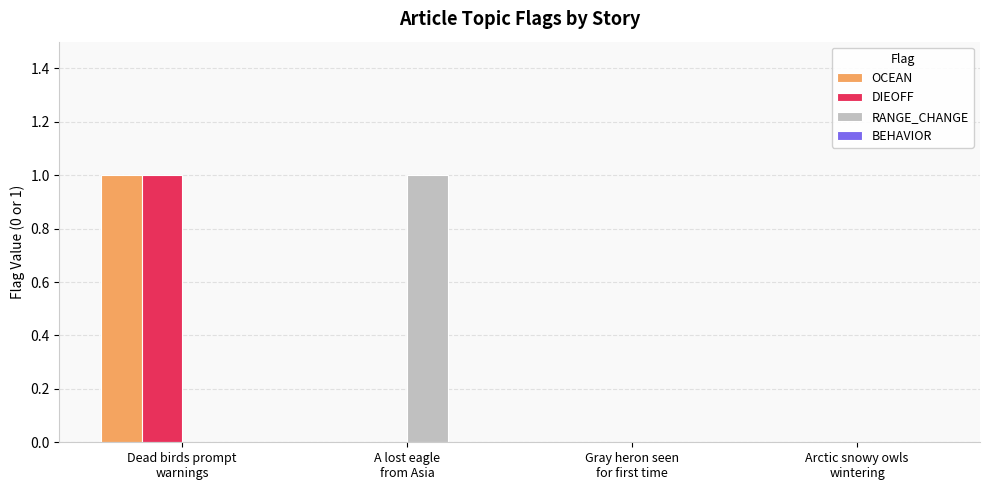

Count the number of categories in the chart.

4